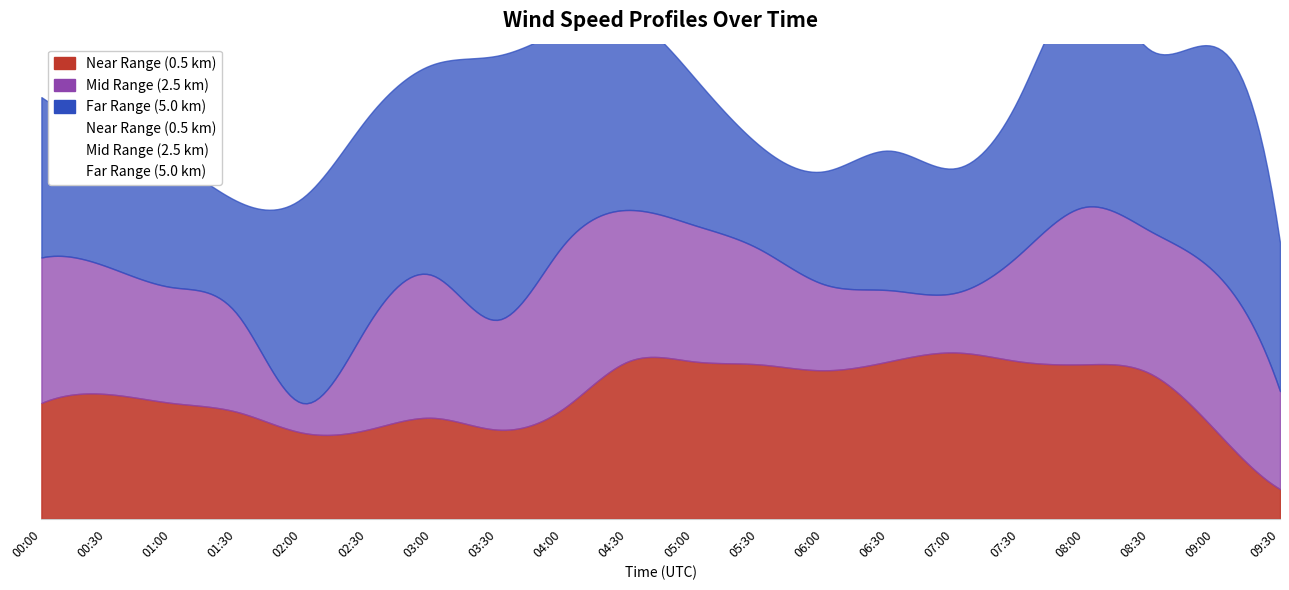

What is the total value across all series at 00:00?

14.2